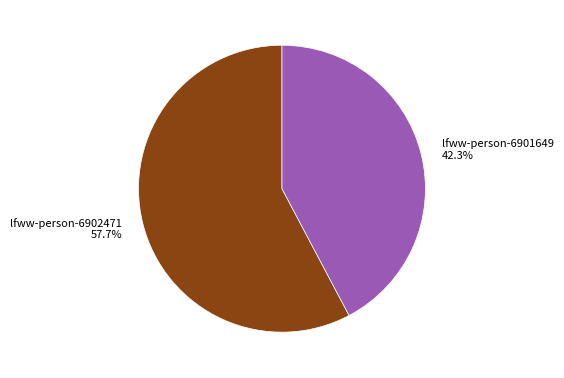

Which category accounts for the majority?

lfww-person-6902471